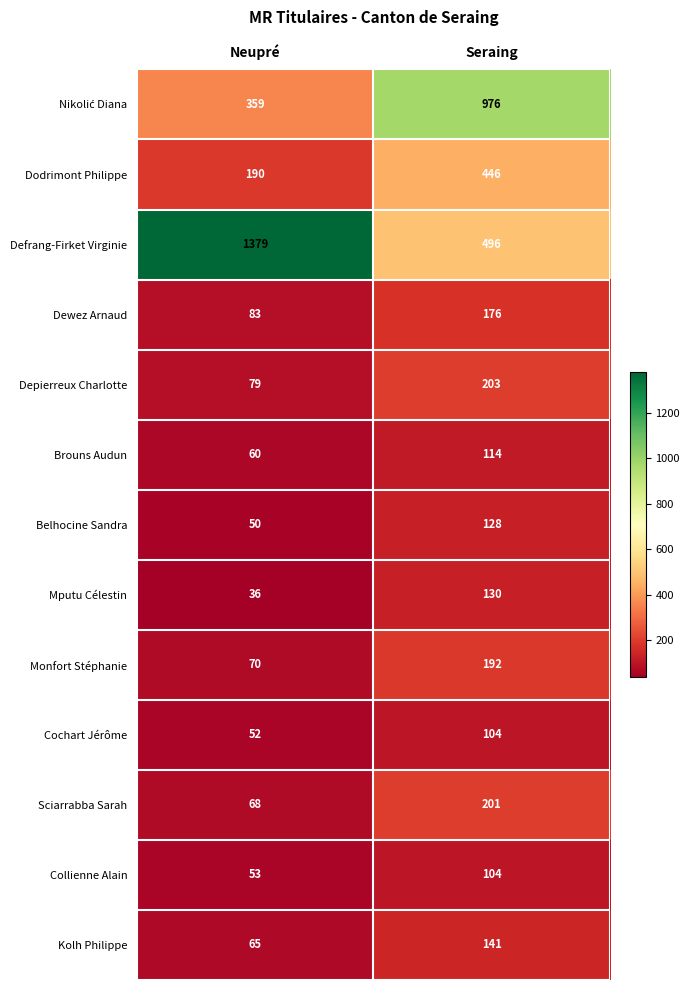

What is the sum of the Cochart Jérôme values at Neupré and Seraing?

156